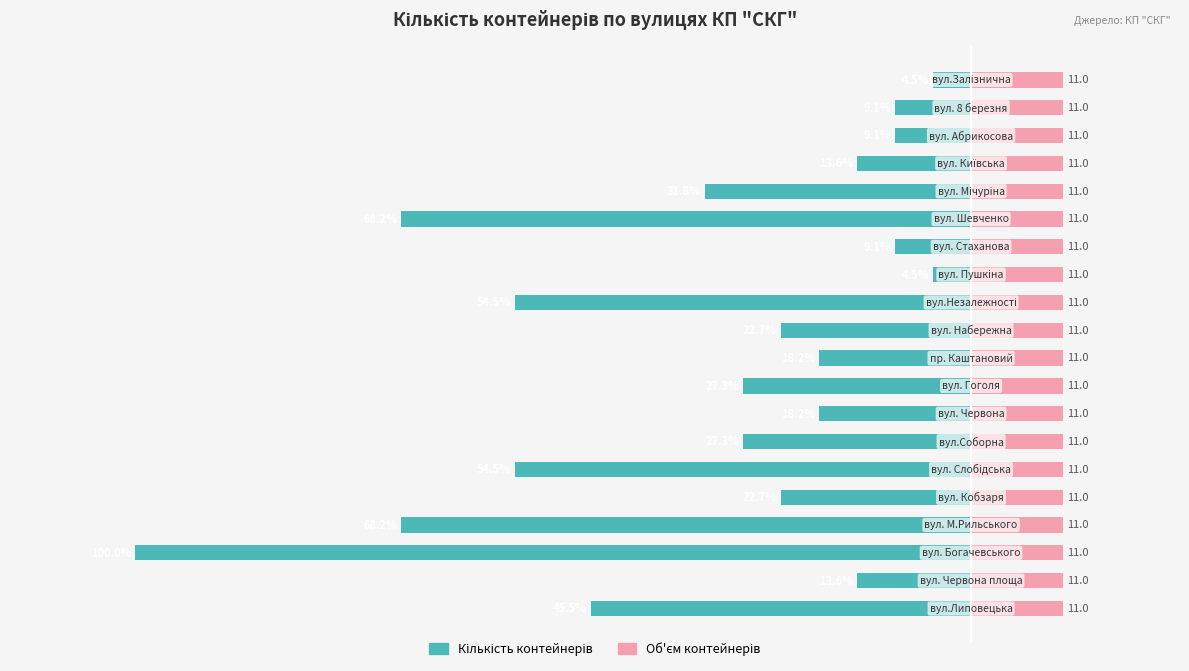

The Кількість контейнерів series shows -13.8 at 15. True or false?

False